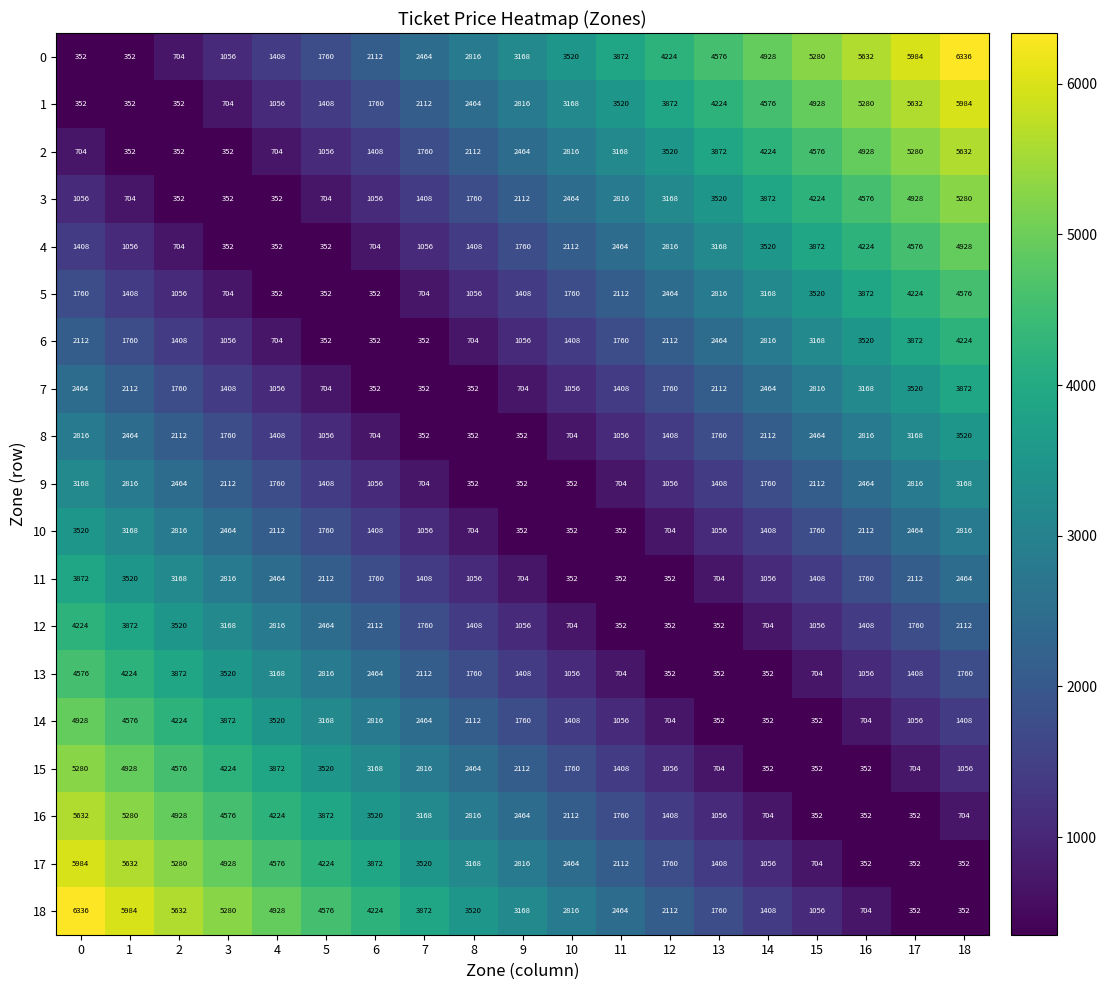

Count the 7 values in the range 704 to 2464.

12